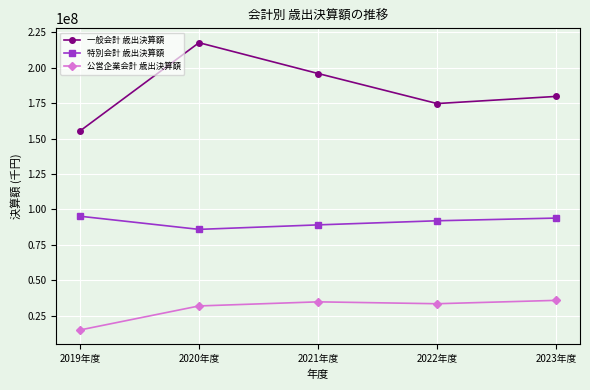

What is the difference between the second highest and minimum values in the 特別会計 歳出決算額 series?

7977463